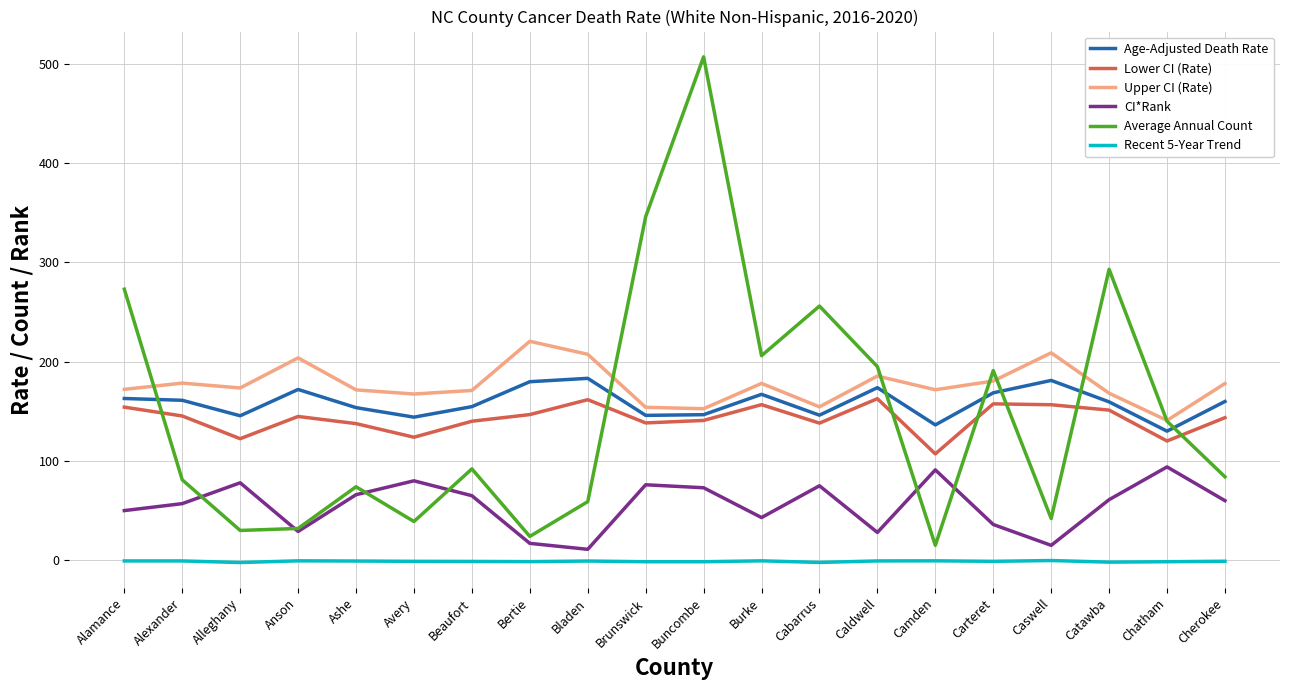

The value of Lower CI (Rate) at Camden is 41.5. True or false?

False